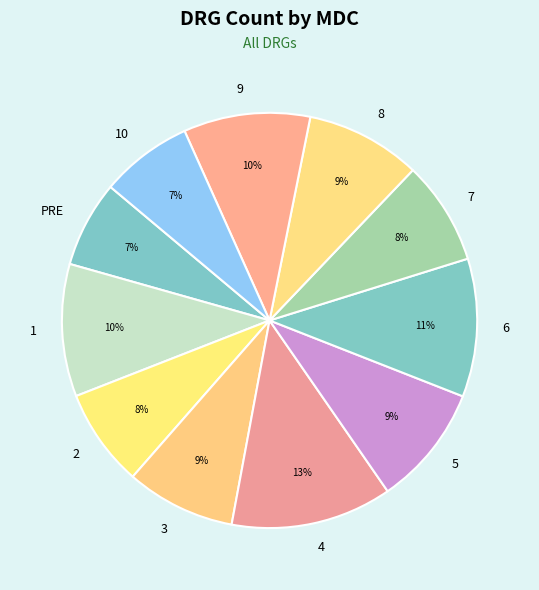

To the nearest percent, what portion does 6 represent?

11%